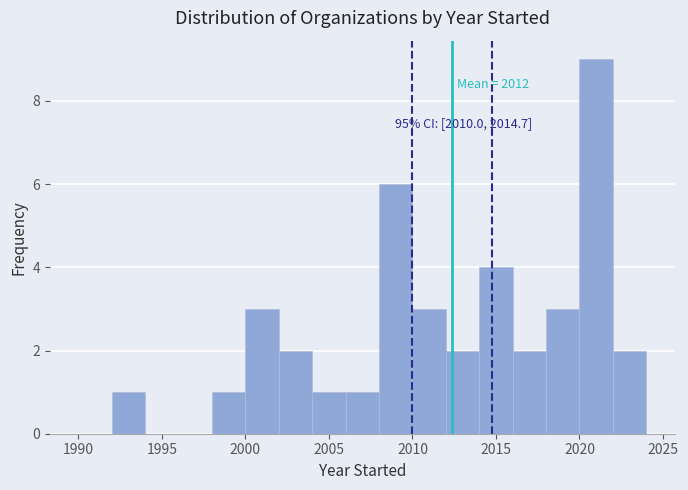

Which range on the x-axis has the tallest bar?

2020 to 2022